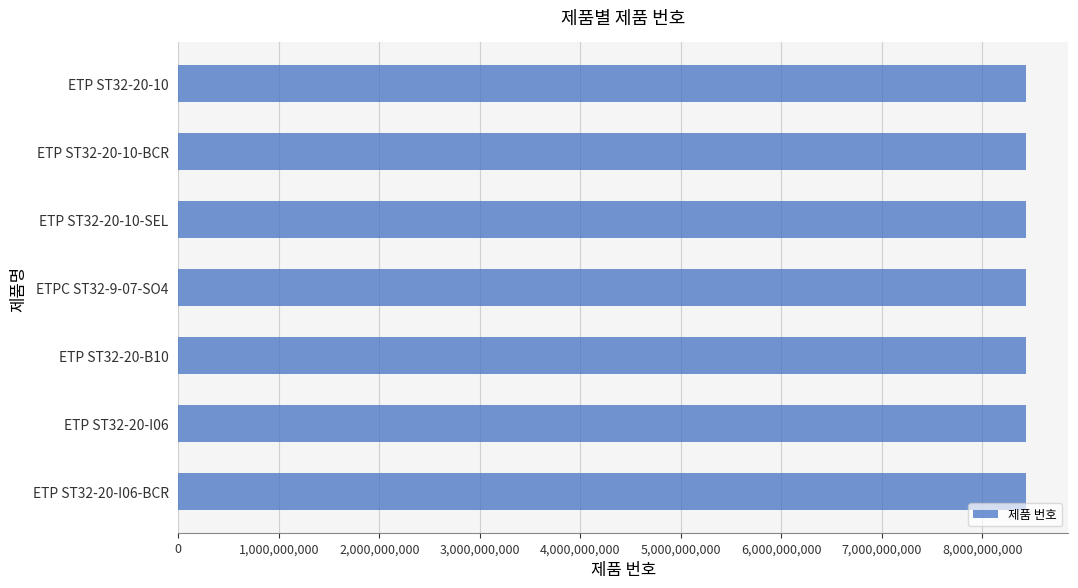

The value at ETP ST32-20-I06-BCR is 12392551325. True or false?

False